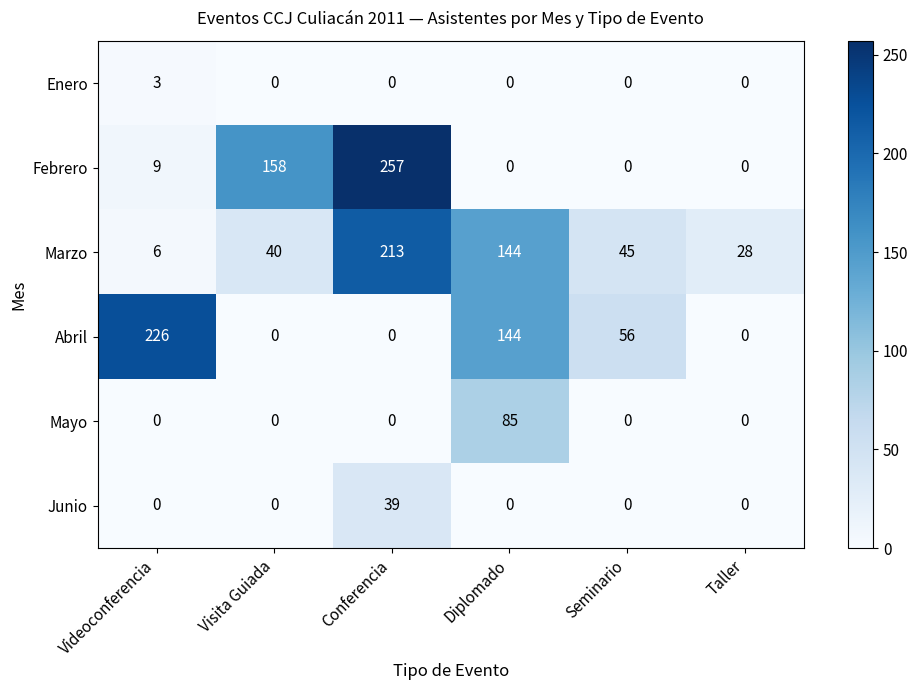

Which series has the largest range (max minus min)?

Febrero